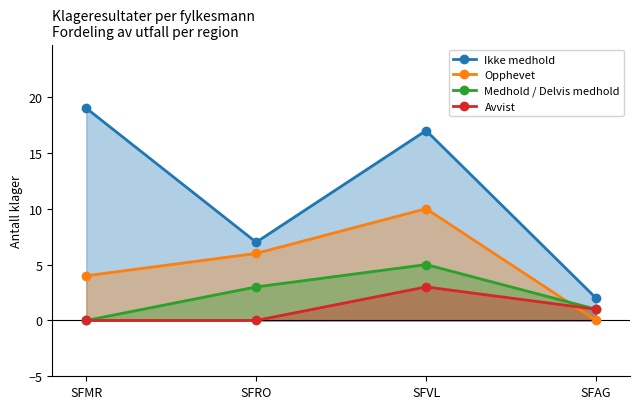

How many lines are shown in the chart?

4